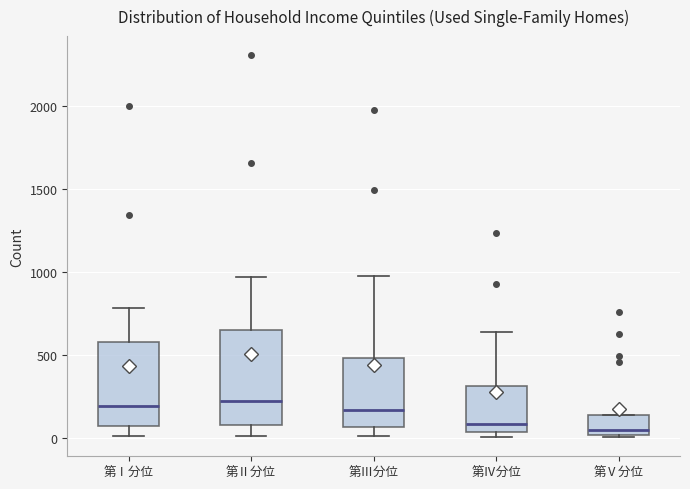

Which box is the tallest, from its lower edge to its upper edge?

第Ⅱ分位